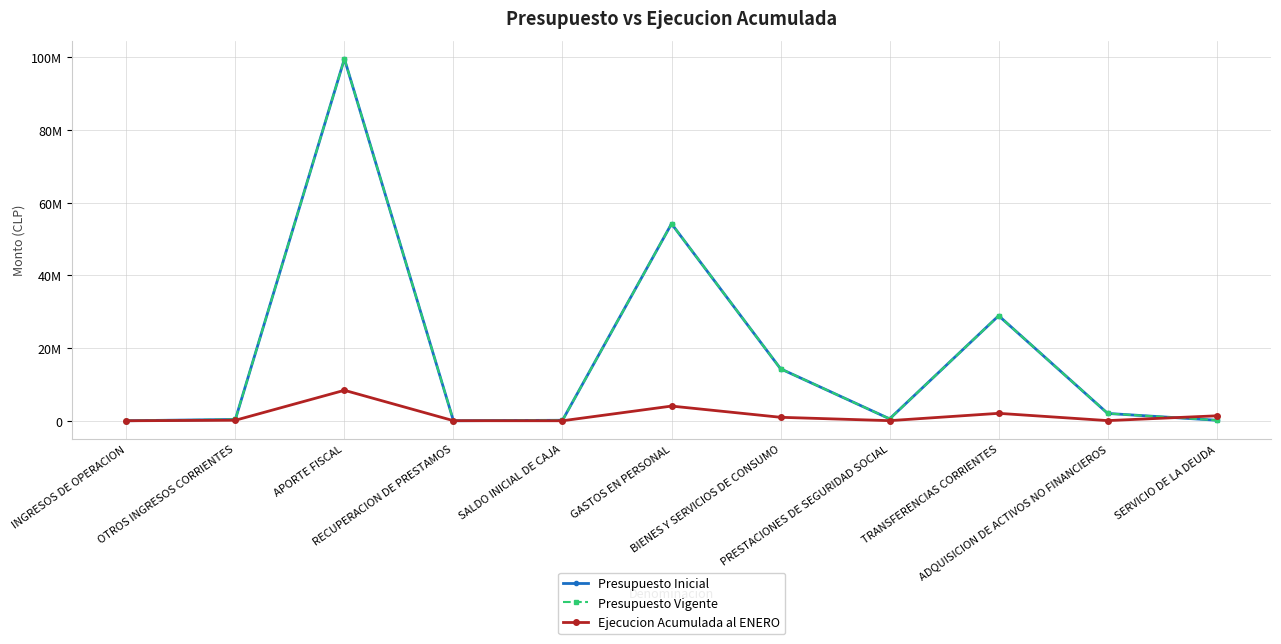

List the labels in order of Presupuesto Inicial value, largest first.

APORTE FISCAL, GASTOS EN PERSONAL, TRANSFERENCIAS CORRIENTES, BIENES Y SERVICIOS DE CONSUMO, ADQUISICION DE ACTIVOS NO FINANCIEROS, PRESTACIONES DE SEGURIDAD SOCIAL, OTROS INGRESOS CORRIENTES, SERVICIO DE LA DEUDA, SALDO INICIAL DE CAJA, INGRESOS DE OPERACION, RECUPERACION DE PRESTAMOS